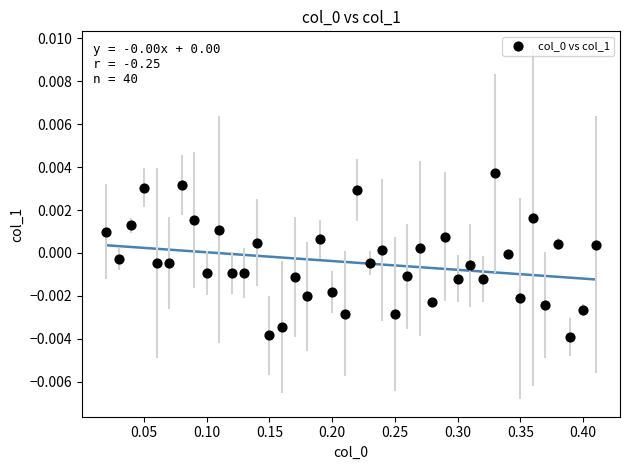

Count the number of points in this scatter plot.

40